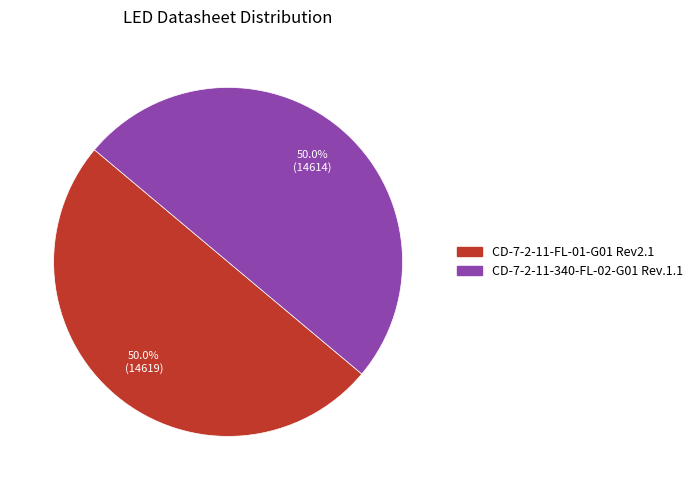

Approximately how many times larger is the value at CD-7-2-11-FL-01-G01 Rev2.1 compared to CD-7-2-11-340-FL-02-G01 Rev.1.1?

1.0